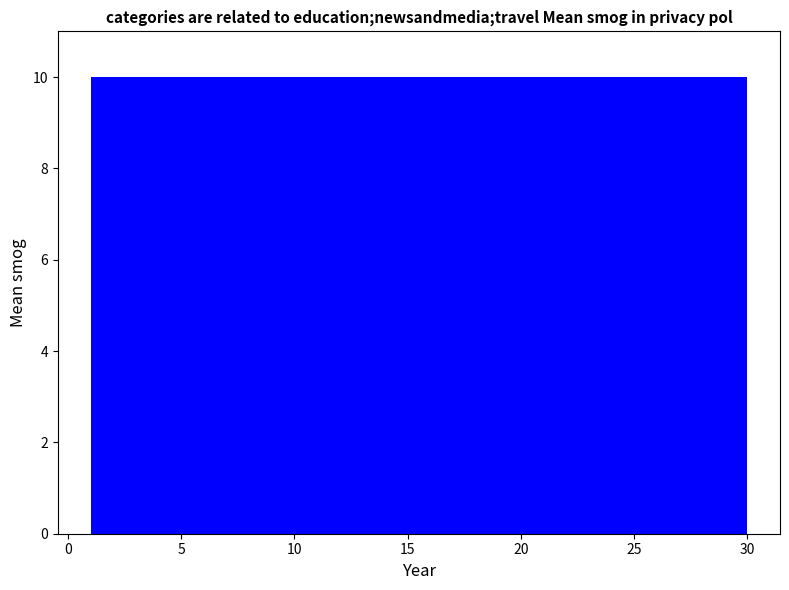

What is the height of the bar covering 10.5 to 20.5 on the x-axis? Neither the bar edges nor the heights are printed on the chart, so give them approximately, as read against the axes.

10